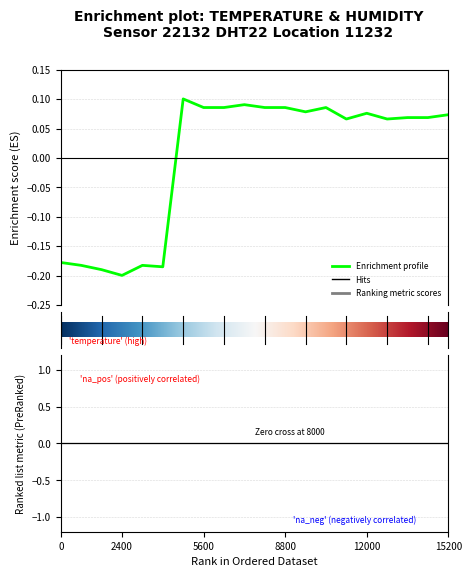

What is the maximum value shown in the chart?

0.1